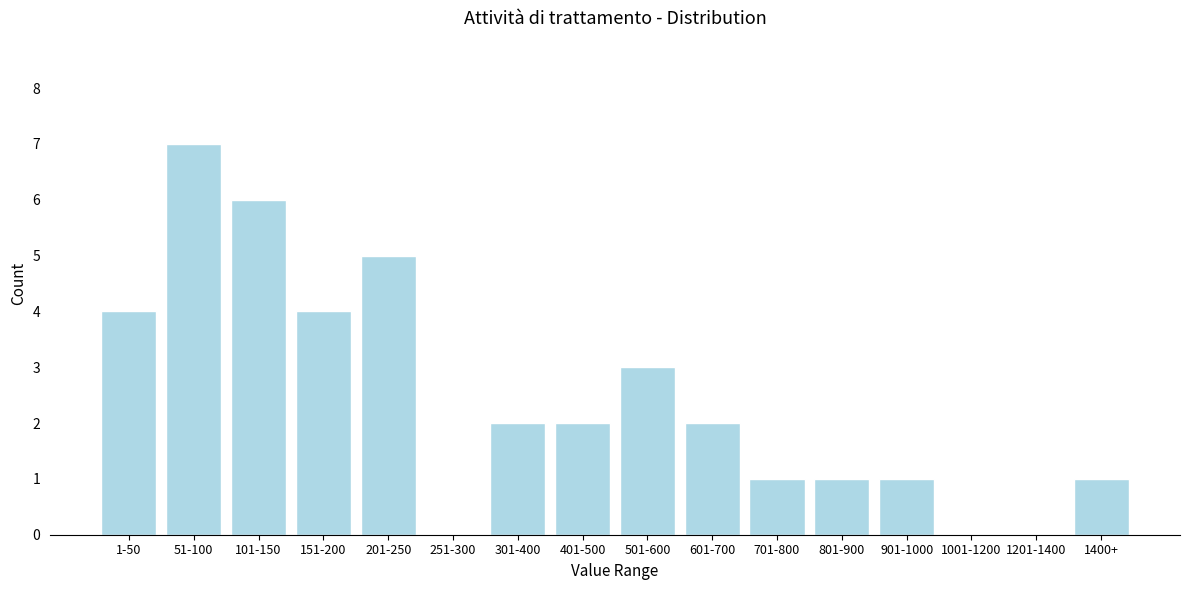

Reading right to left, what are all the values shown in this chart?

1400+=1	1201-1400=0	1001-1200=0	901-1000=1	801-900=1	701-800=1	601-700=2	501-600=3	401-500=2	301-400=2	251-300=0	201-250=5	151-200=4	101-150=6	51-100=7	1-50=4